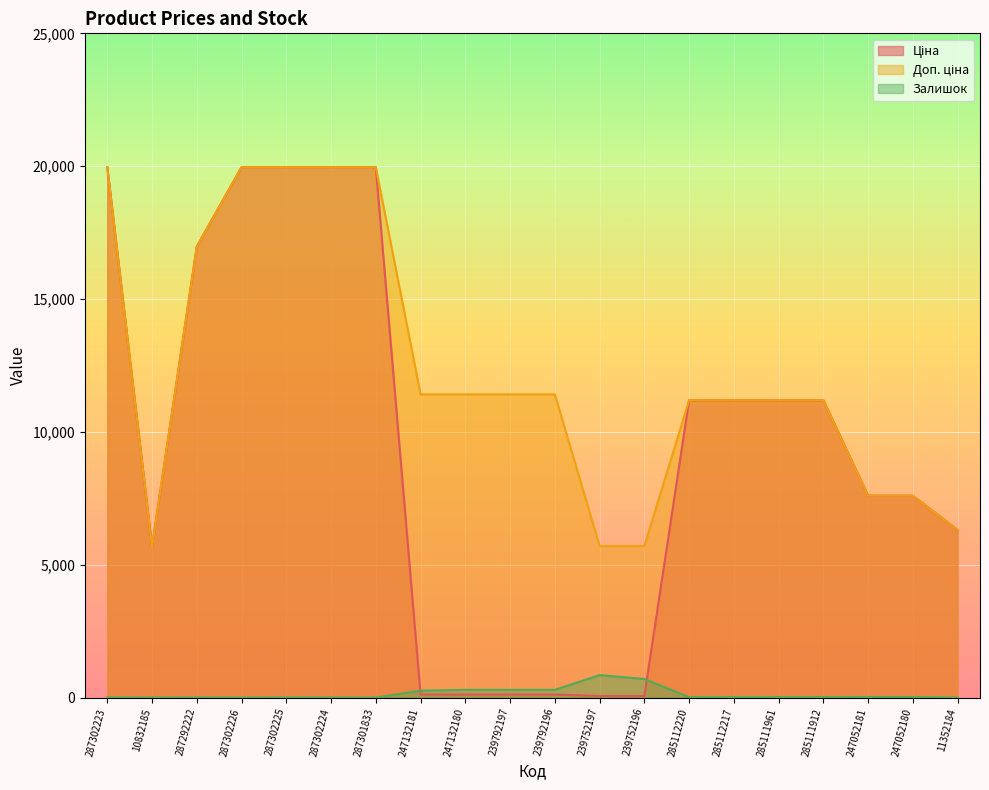

Count the number of data series in this chart.

3